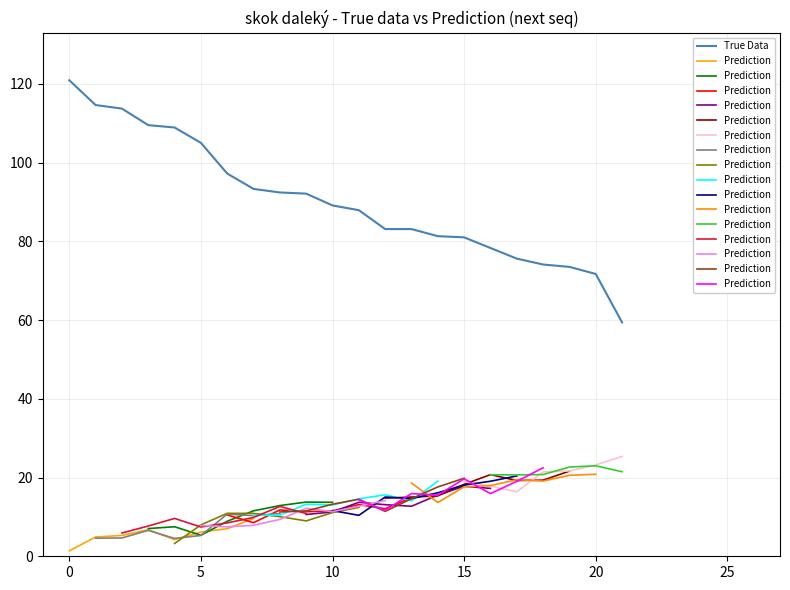

How many values are below 89?

11